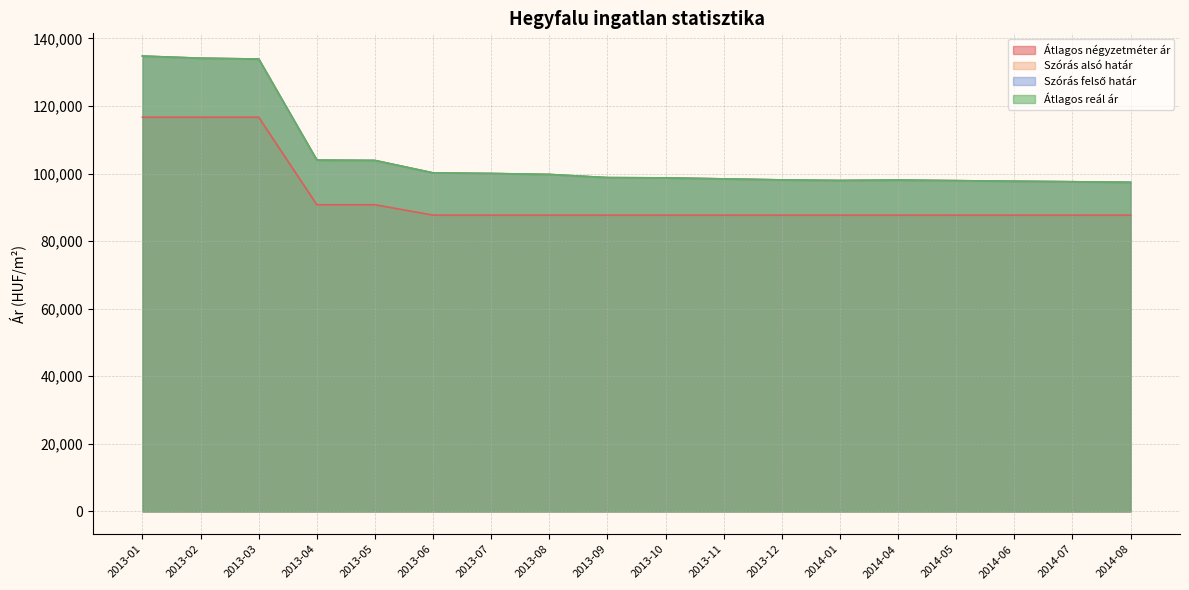

How many series are shown in this chart?

4